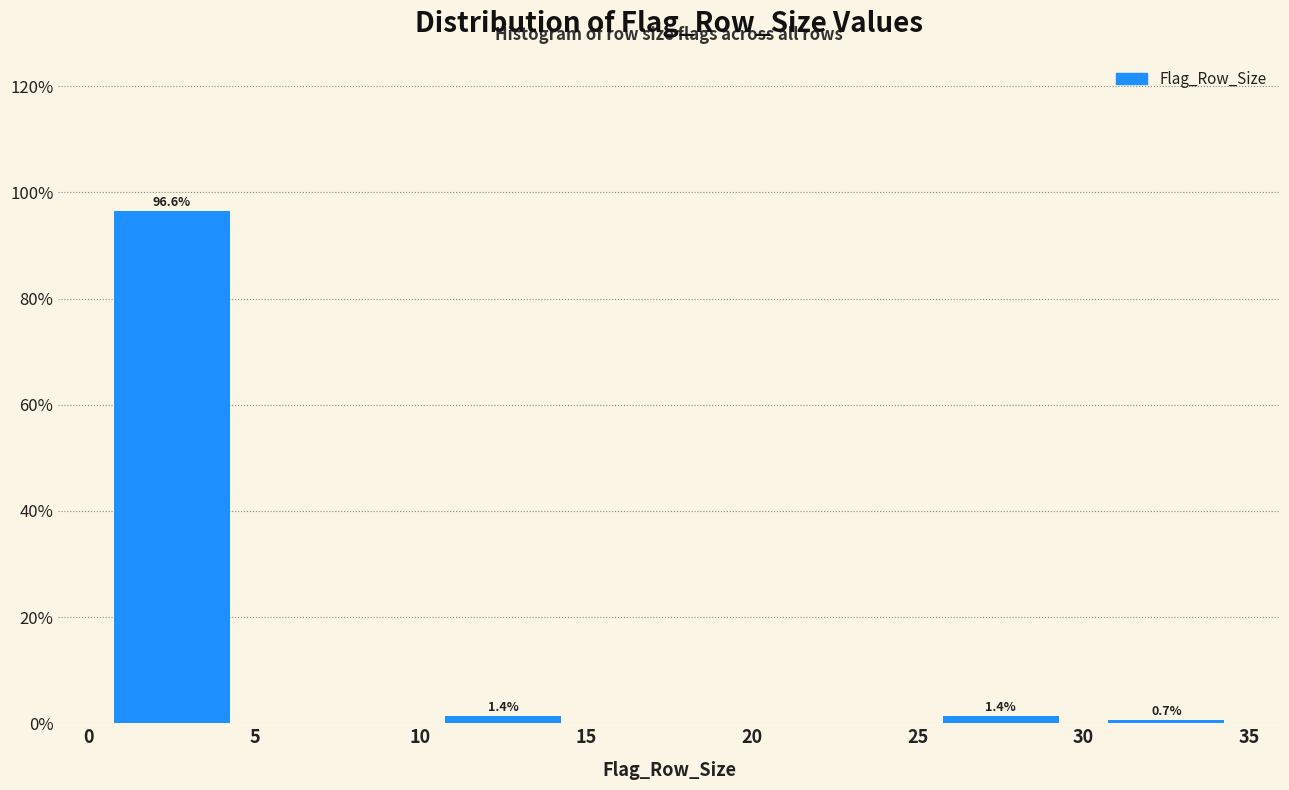

Which range on the x-axis has the tallest bar?

0 to 5